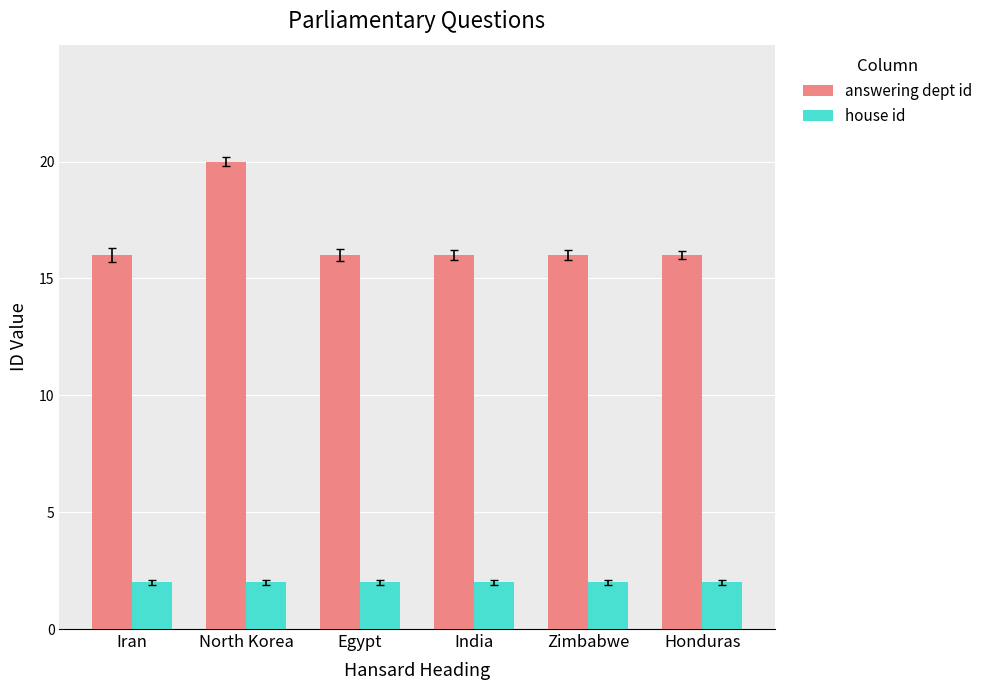

At how many categories does at least one series exceed 9?

6